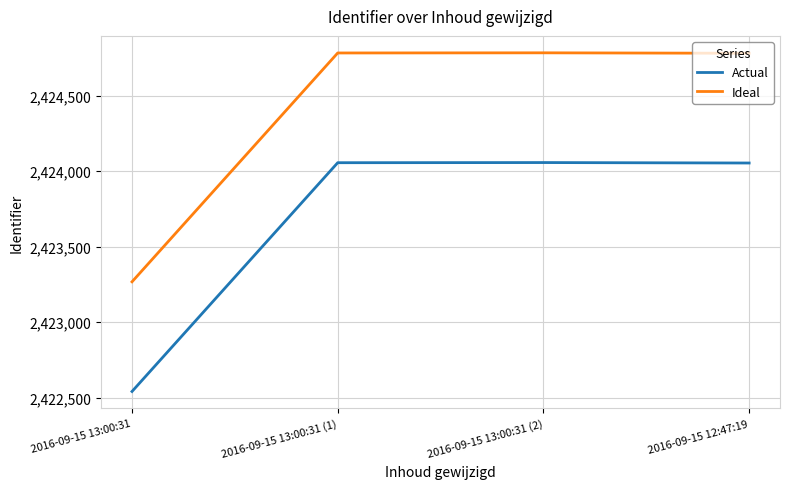

How many interior local peaks does the Actual series have?

1